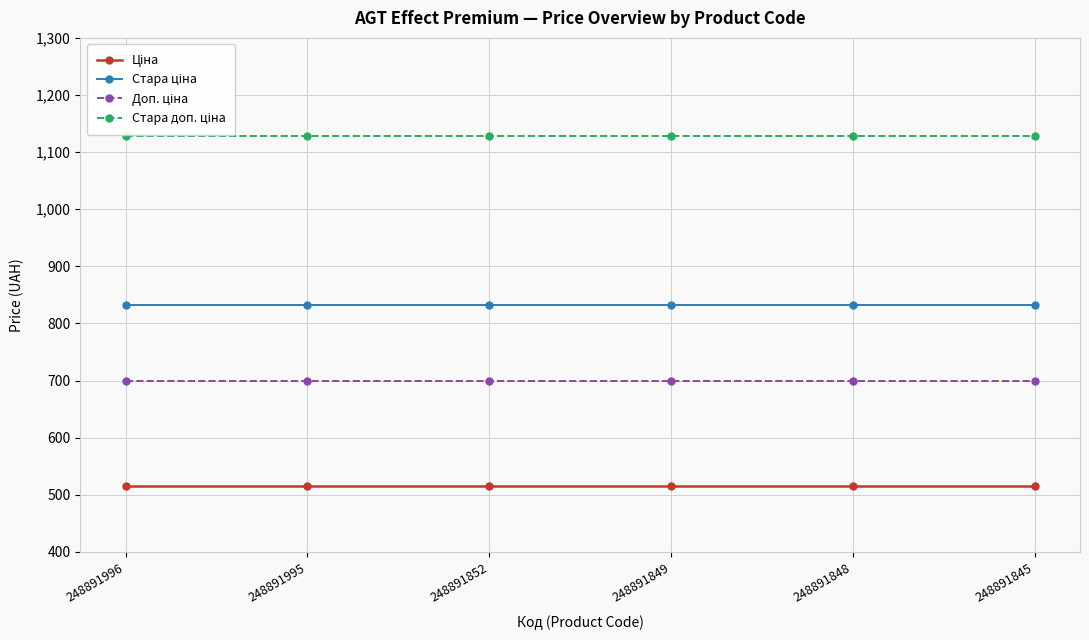

Which series changed the most between 248891849 and 248891848?

Ціна